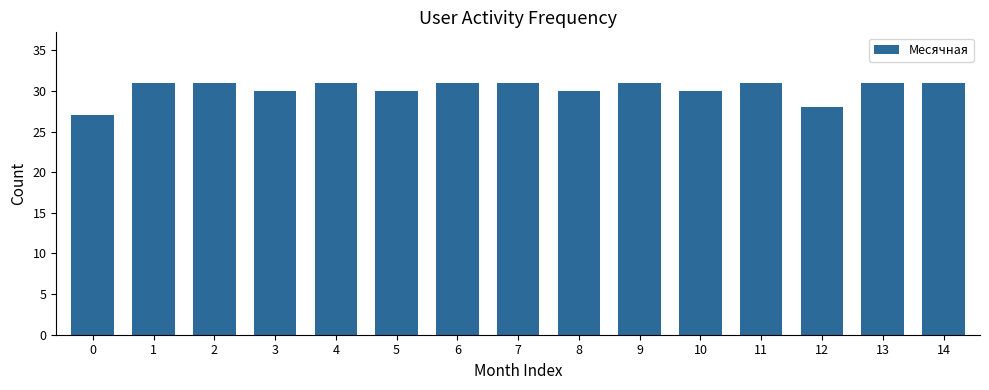

What is the change in value from 8 to 11?

+1